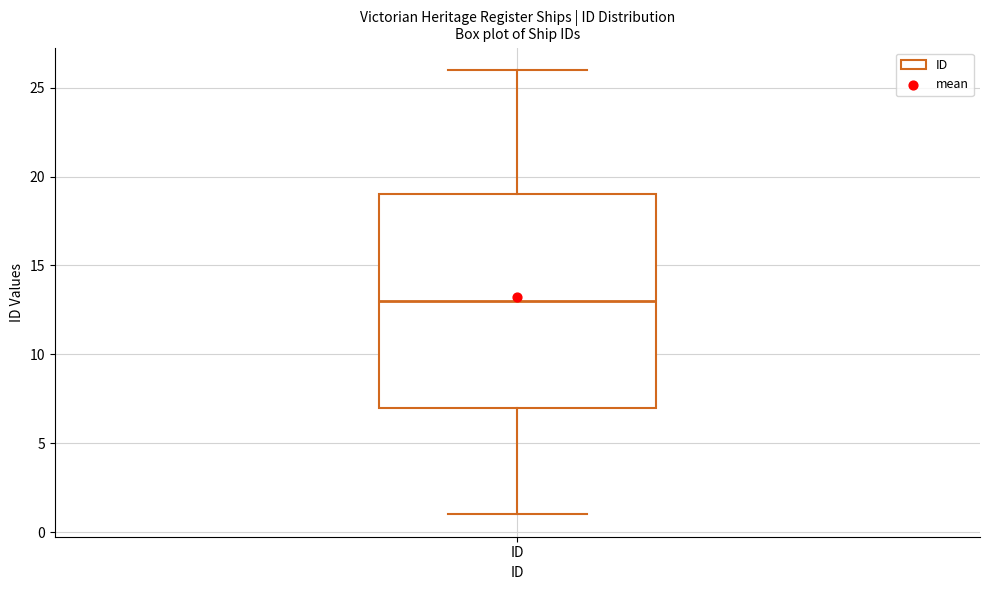

Read this box plot against the y-axis: the position of the median line, the range covered by the box, and the ends of both whiskers. The values are not printed on the chart, so give them approximately, as read against the axis.

median 13, box 7 to 19, whiskers 1 to 26